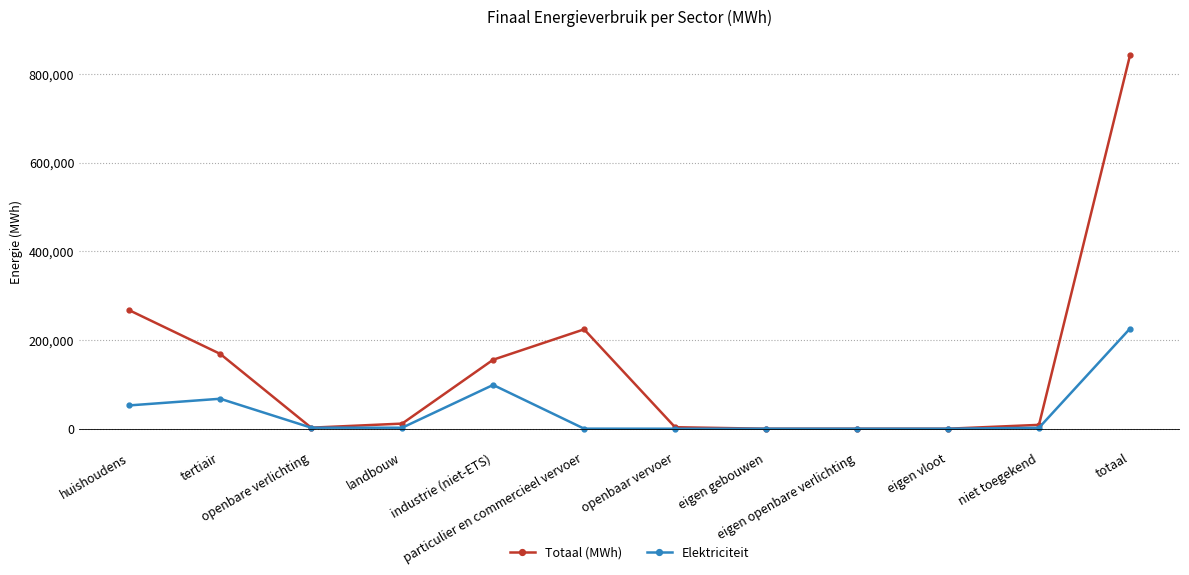

What is the highest value of the Totaal (MWh) series?

842326.3